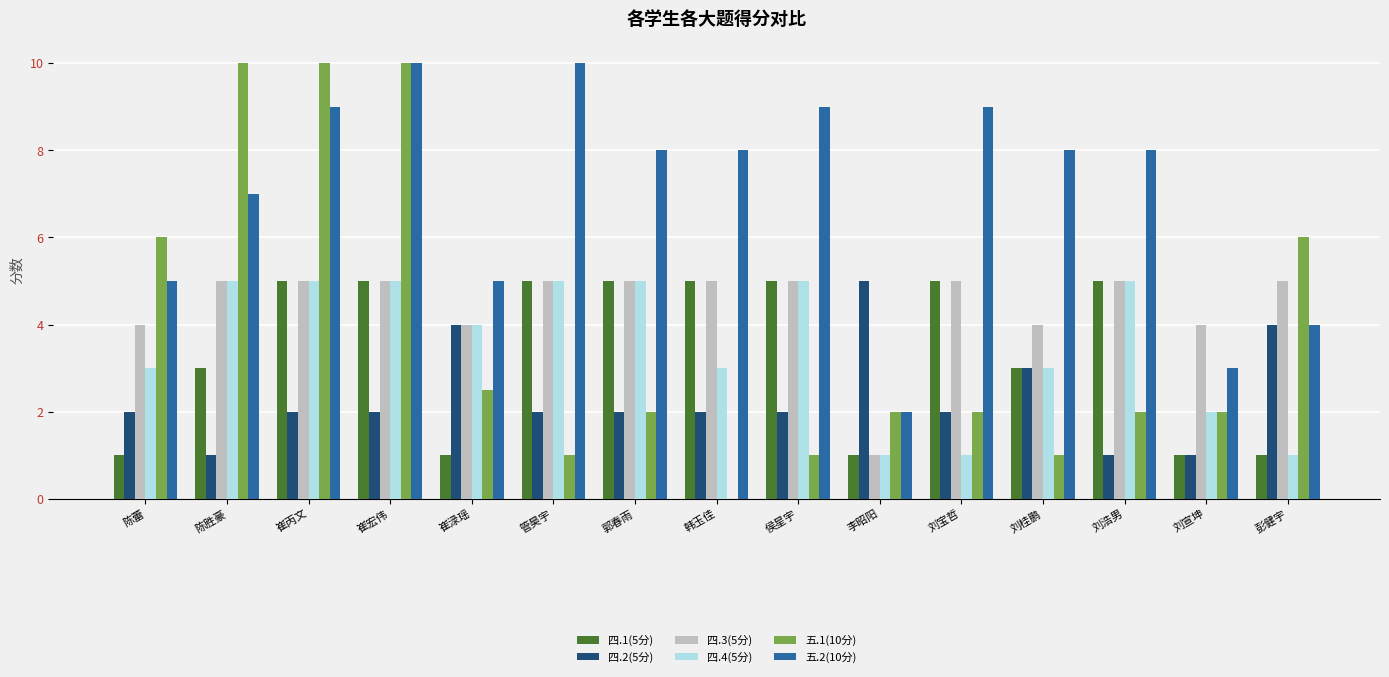

How many 五.1(10分) values are between 1 and 6?

11